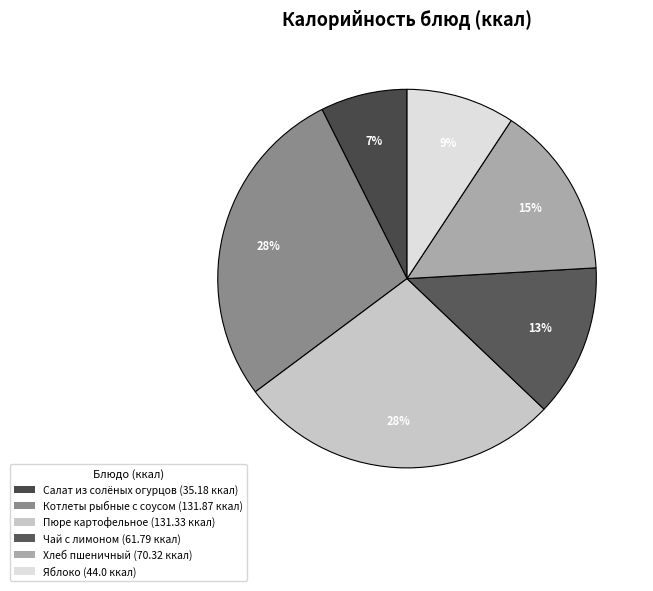

Is it true that Котлеты рыбные с соусом is 33% of the pie?

False